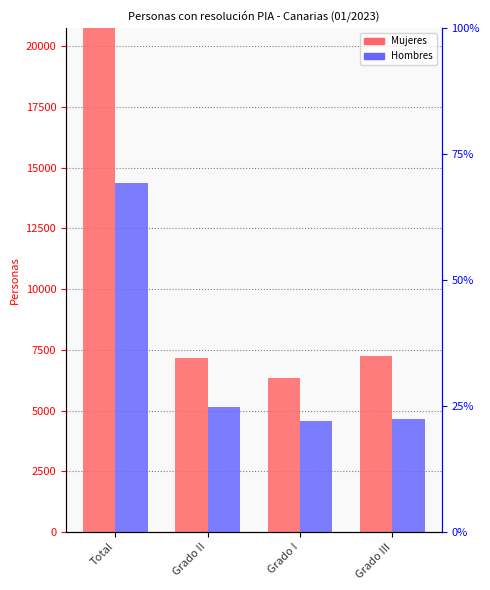

What is the approximate value of Hombres at Grado III, to the nearest 10?

4660